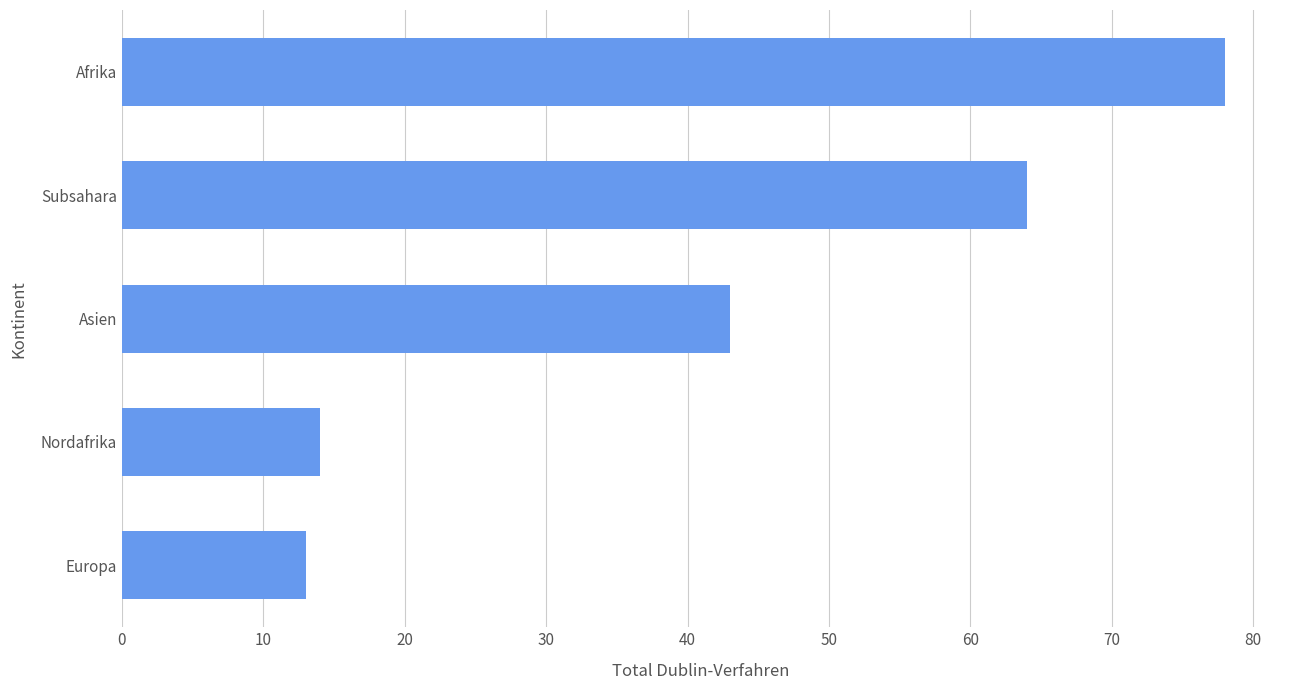

What is the minimum value shown in the chart?

13